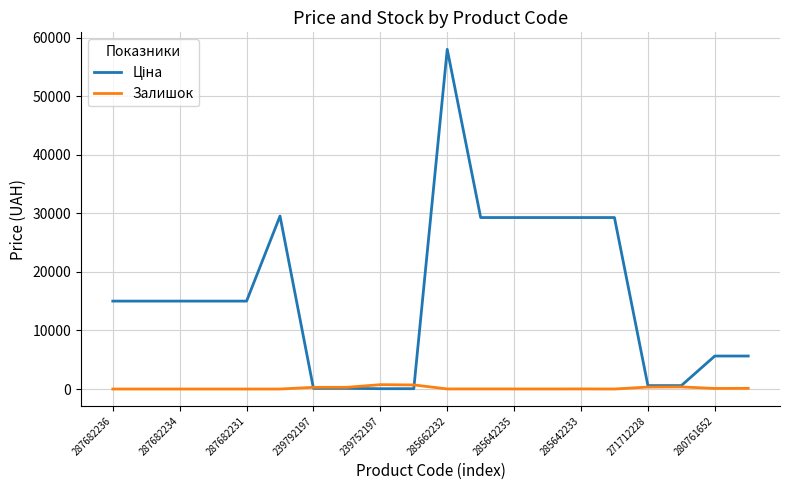

What is the greatest value displayed?

58037.0